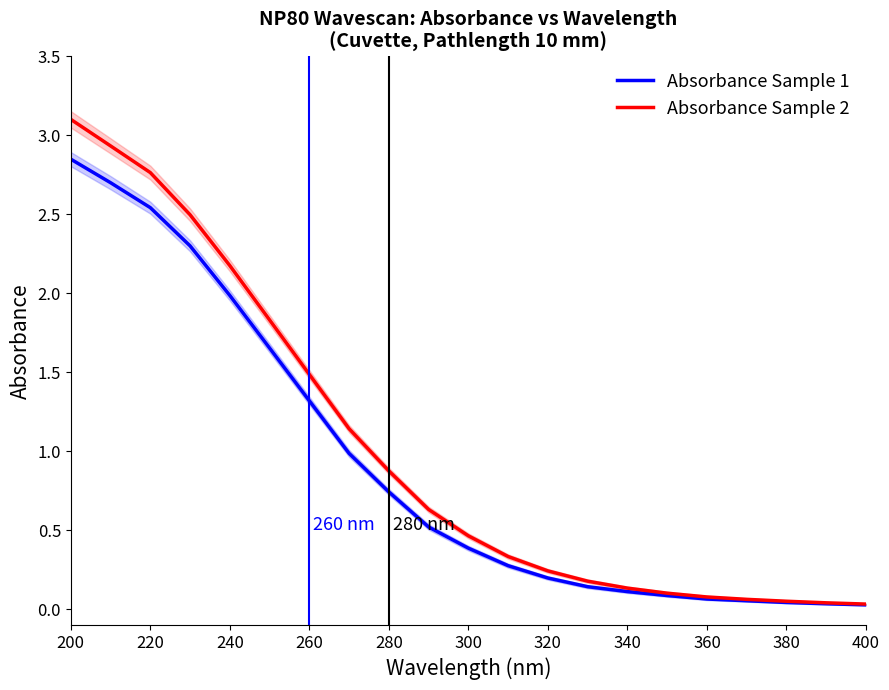

What is the difference between the second highest and minimum values in the Absorbance Sample 1 series?

2.7